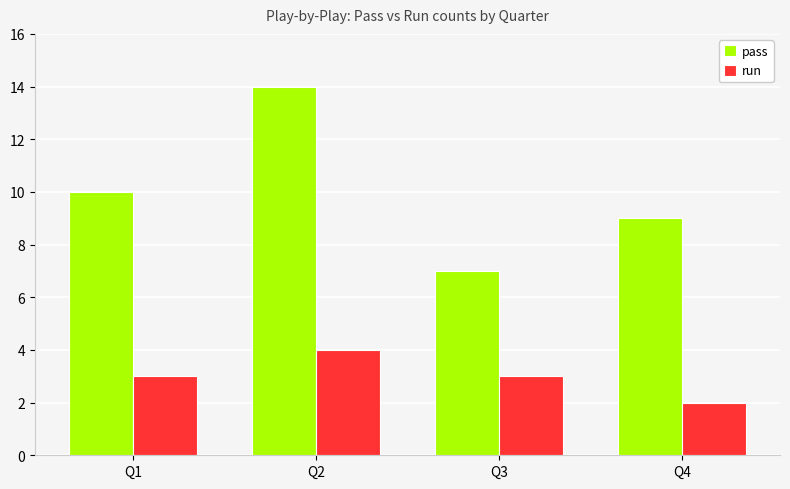

How many bars are there in total?

8